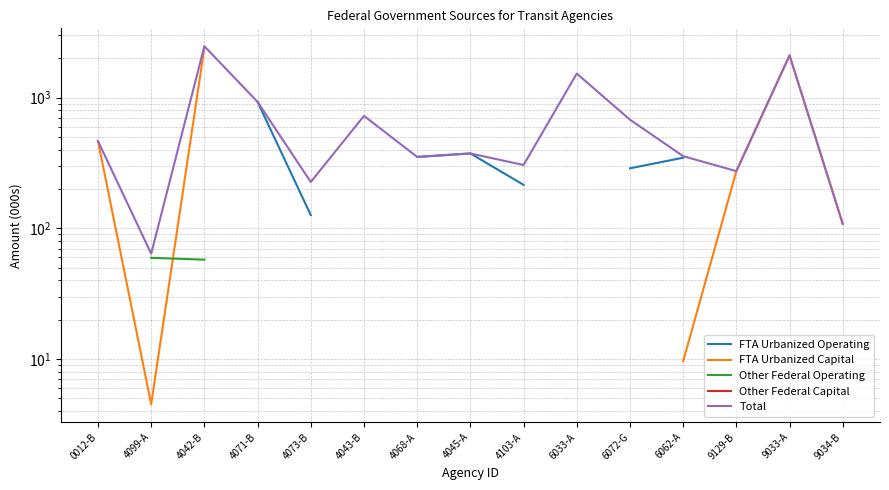

The FTA Urbanized Operating series shows 351.8 at 4068-A. True or false?

True